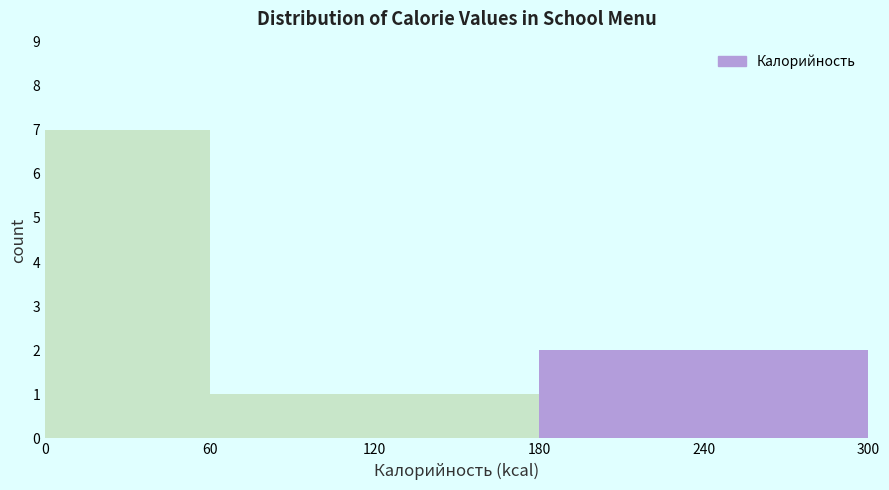

What is the height of the bar covering 120 to 180 on the x-axis? The values are not printed on the chart, so give them approximately, as read against the axis.

1